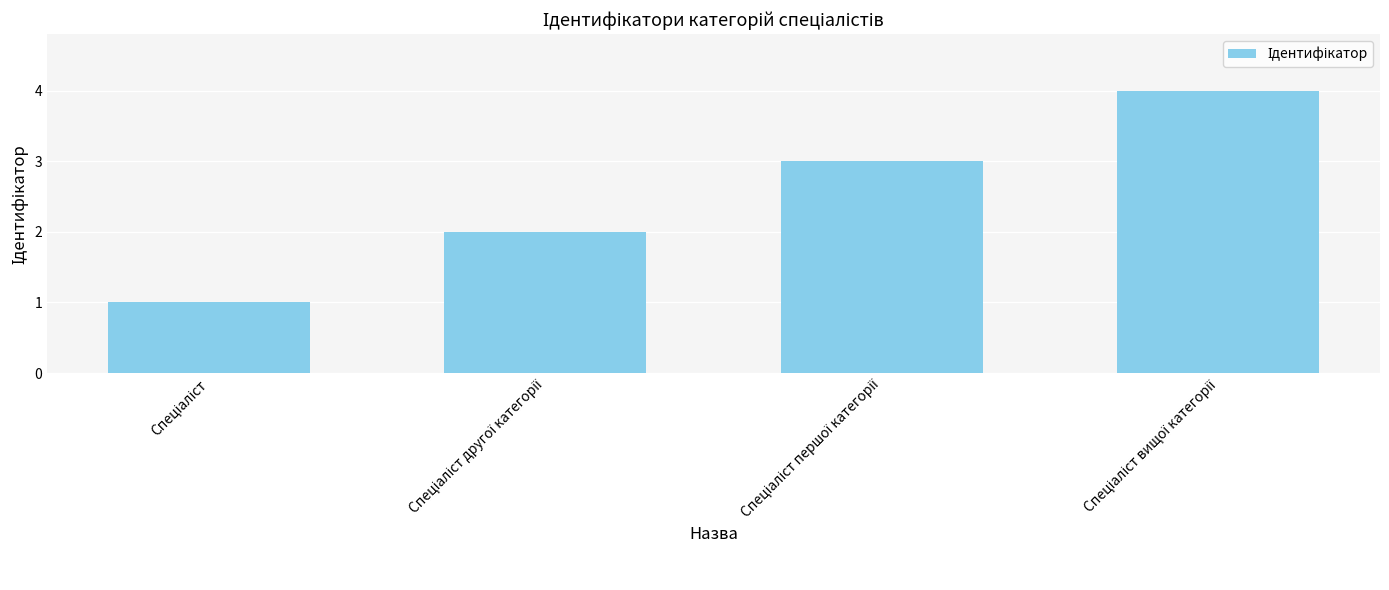

What is the difference between the maximum and minimum values?

3